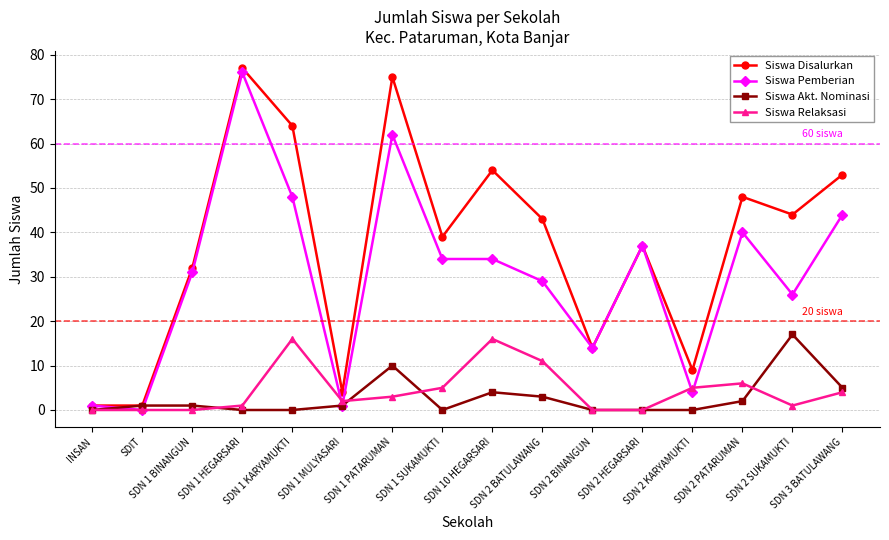

What is the label of the 13th point from the right?

SDN 1 HEGARSARI